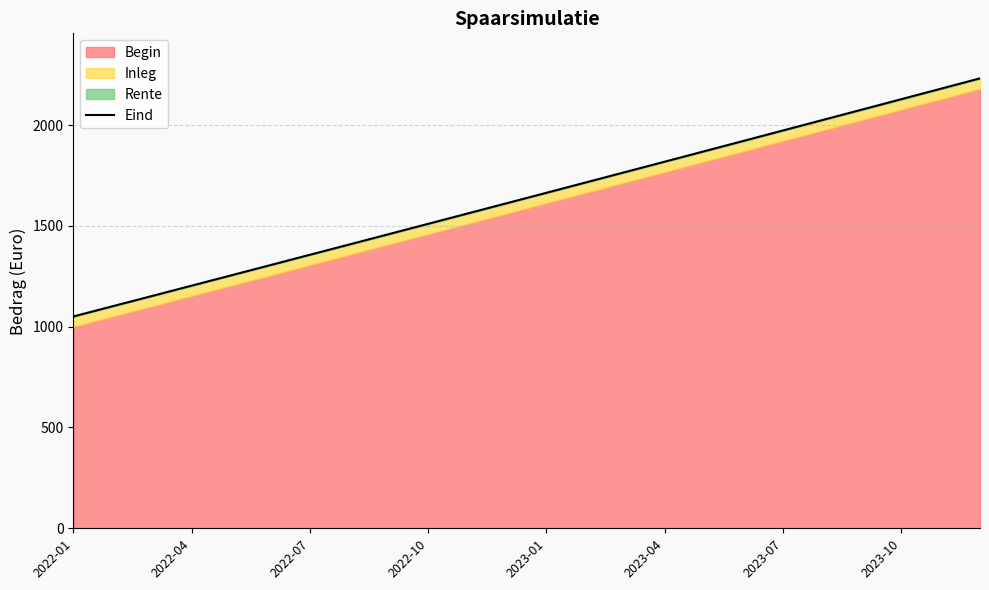

Does the chart display data point markers on the line(s)?

No